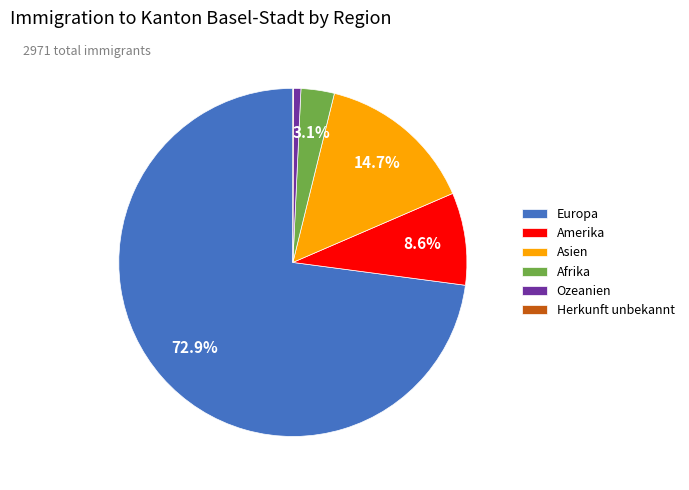

To the nearest percent, what percentage of the pie is Ozeanien?

1%